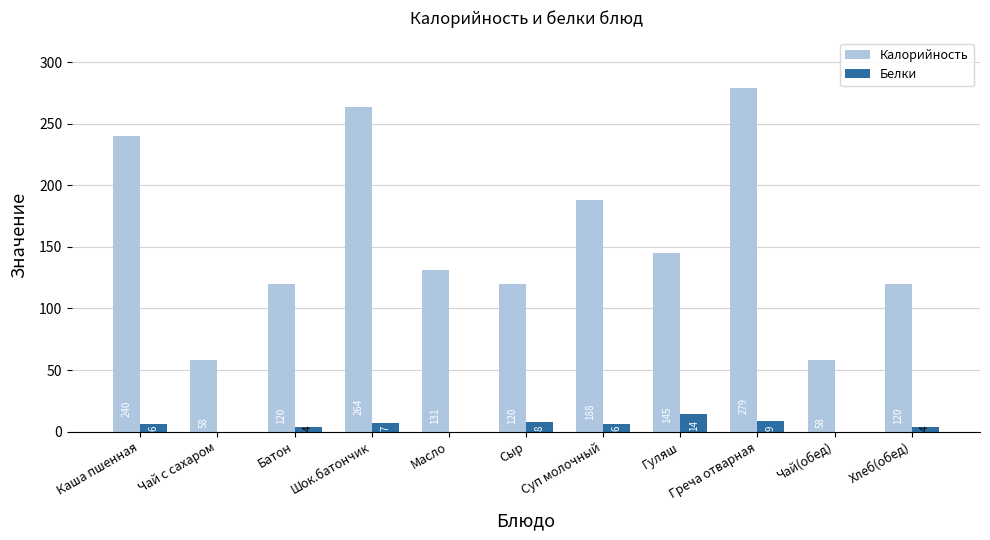

At which label does Белки reach its peak?

Гуляш